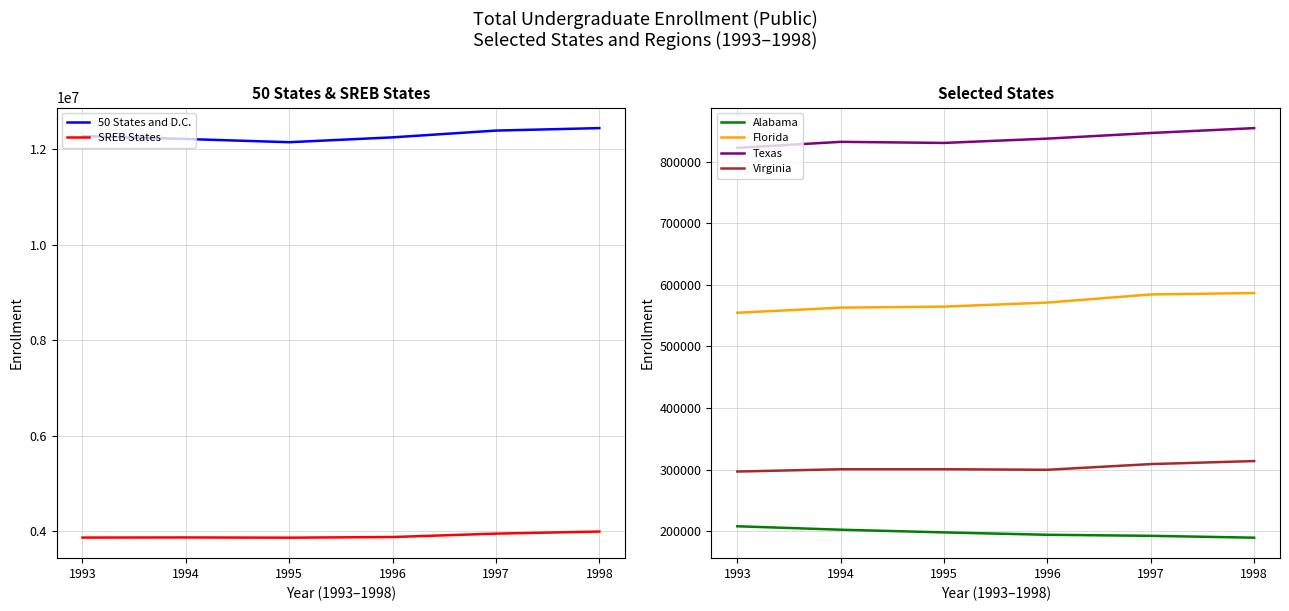

True or false: SREB States and 50 States and D.C. cross at least once.

False